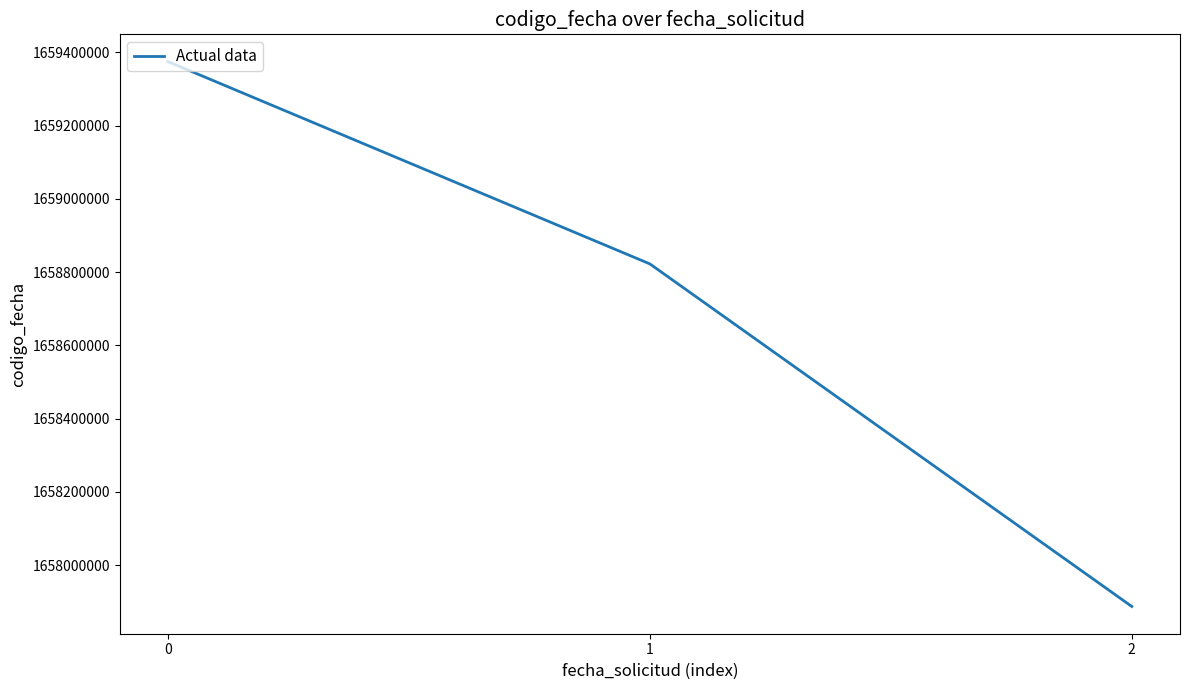

Rank the categories by value from lowest to highest.

2, 1, 0